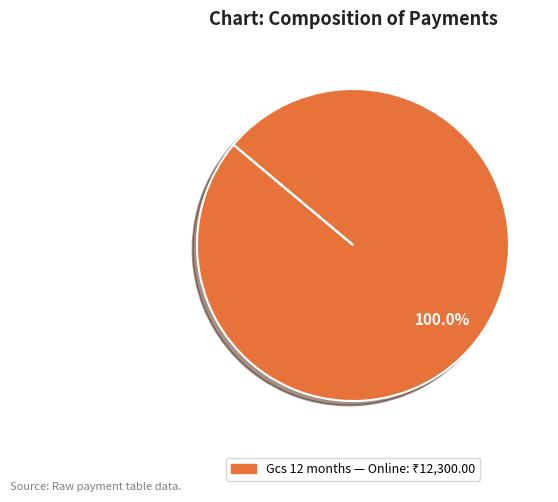

Is there any slice that represents more than half of the pie?

Yes